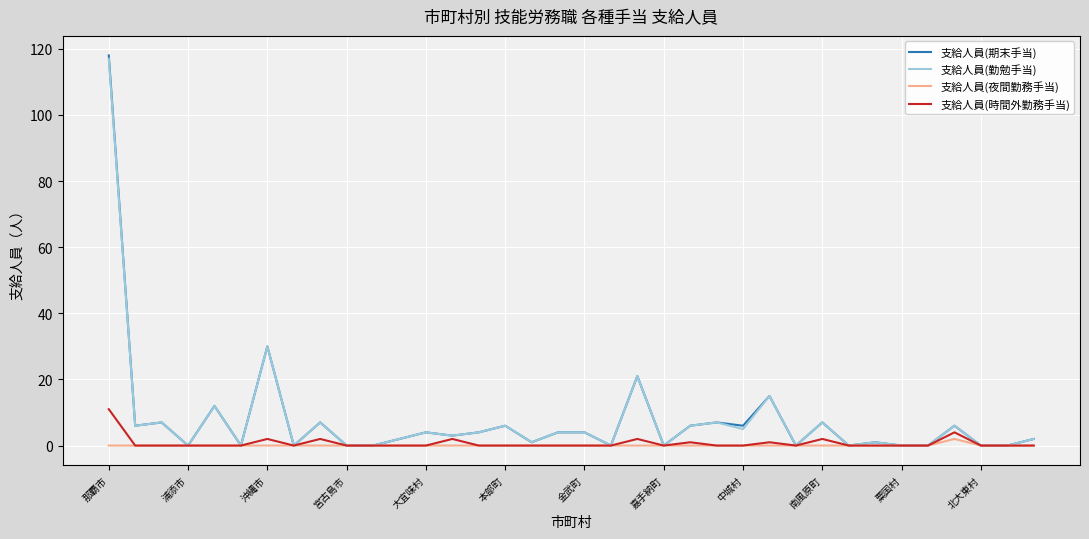

Which series has the largest range (max minus min)?

支給人員(期末手当)